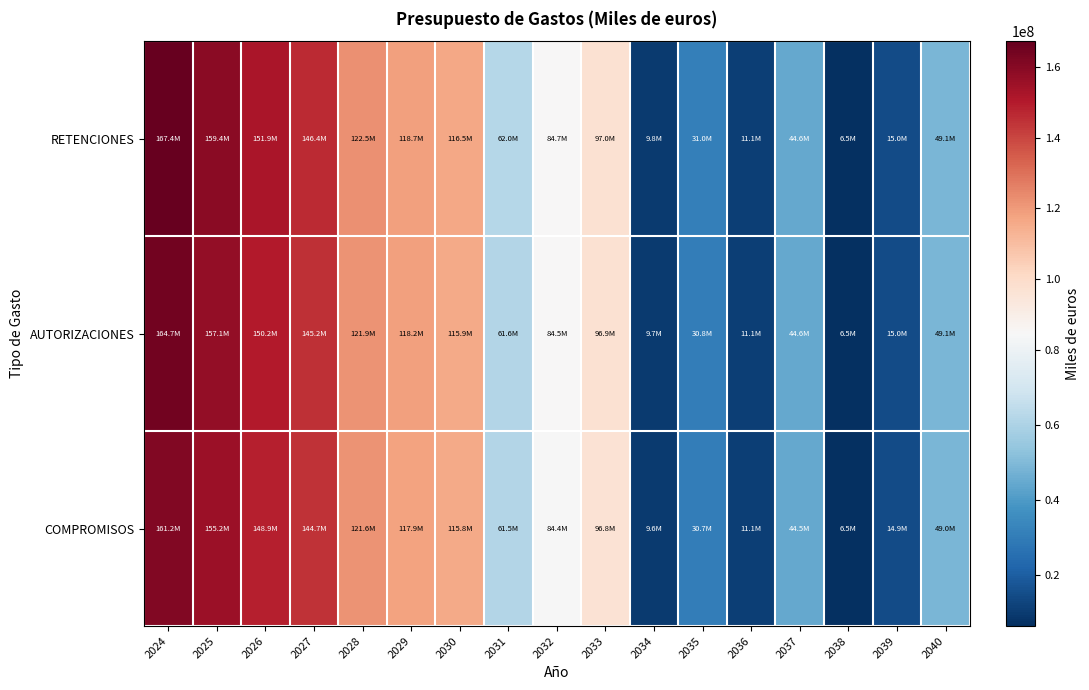

Which series has the widest spread of values?

RETENCIONES